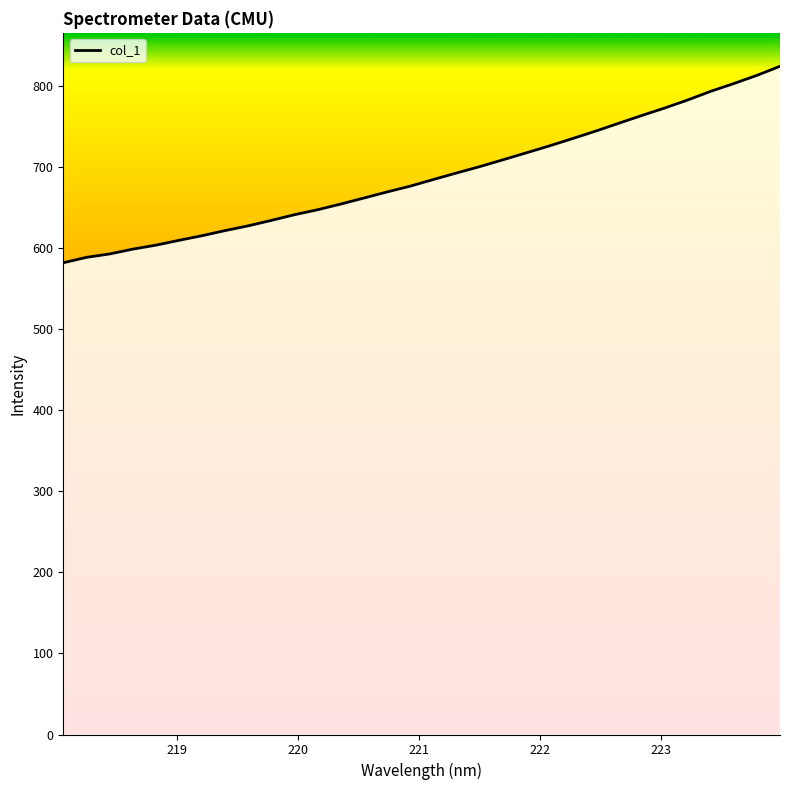

What is the average value?

689.2